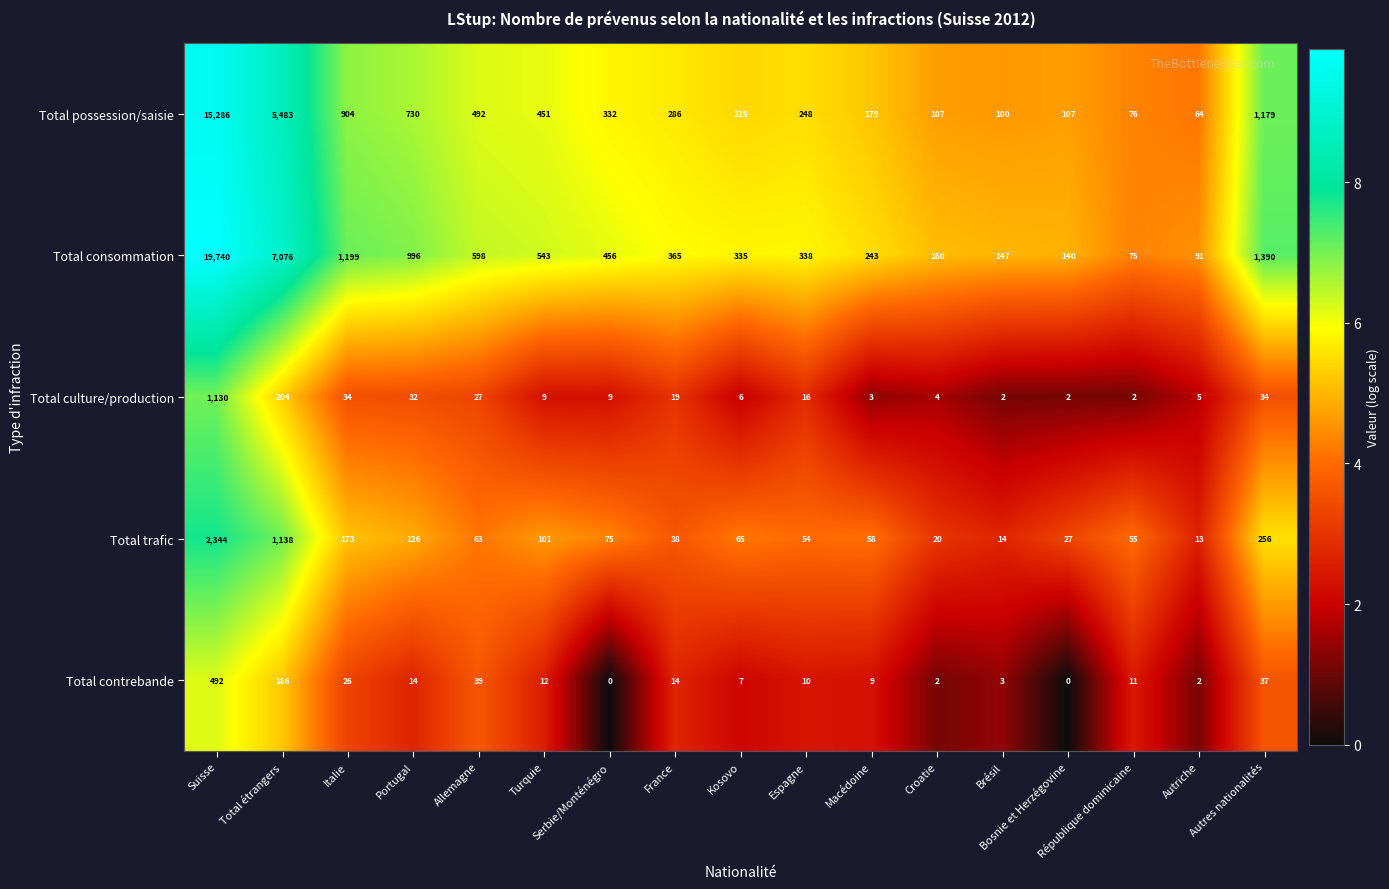

What is the sum of the Total contrebande values at République dominicaine and Autriche?

13